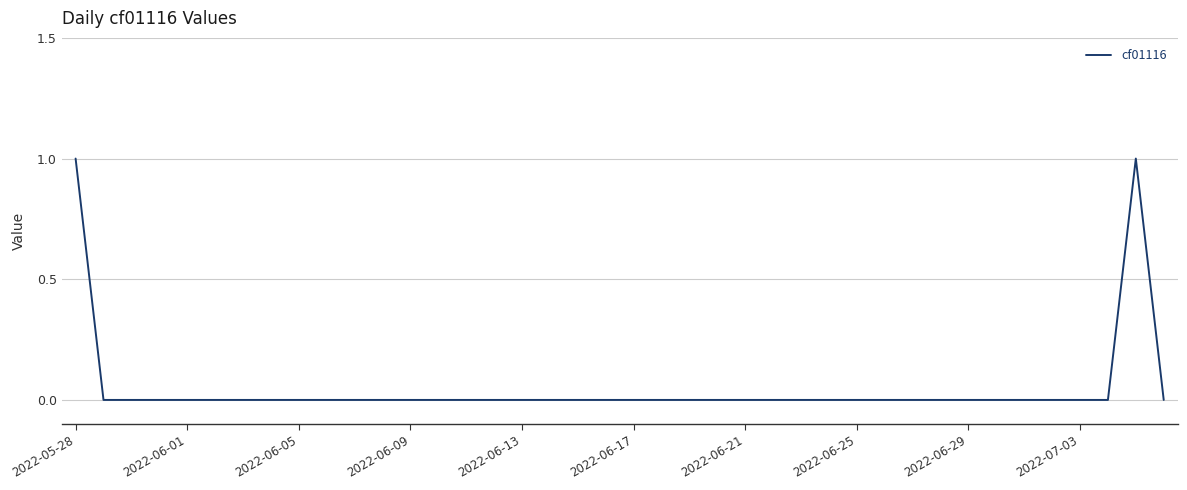

What is the maximum value shown in the chart?

1